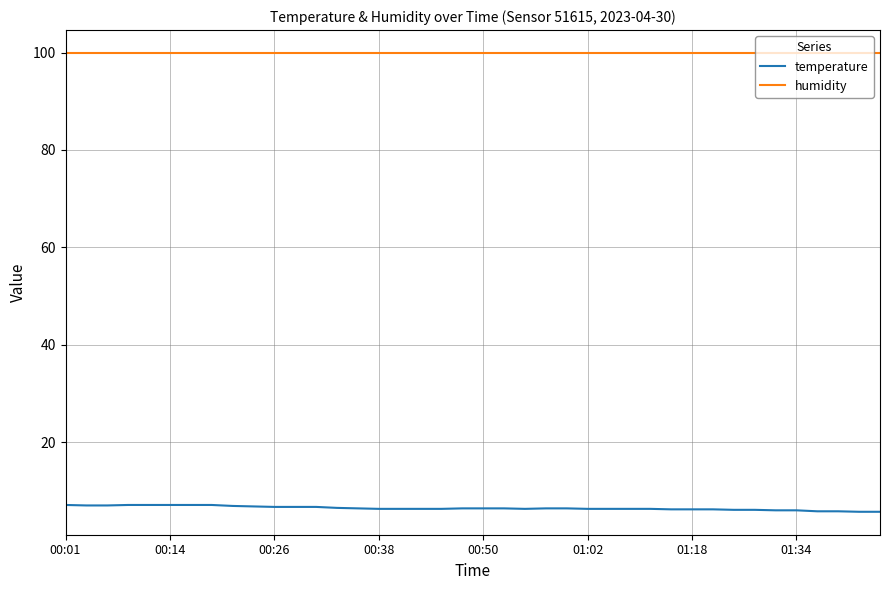

Rank the series by their maximum value, from highest to lowest.

humidity, temperature